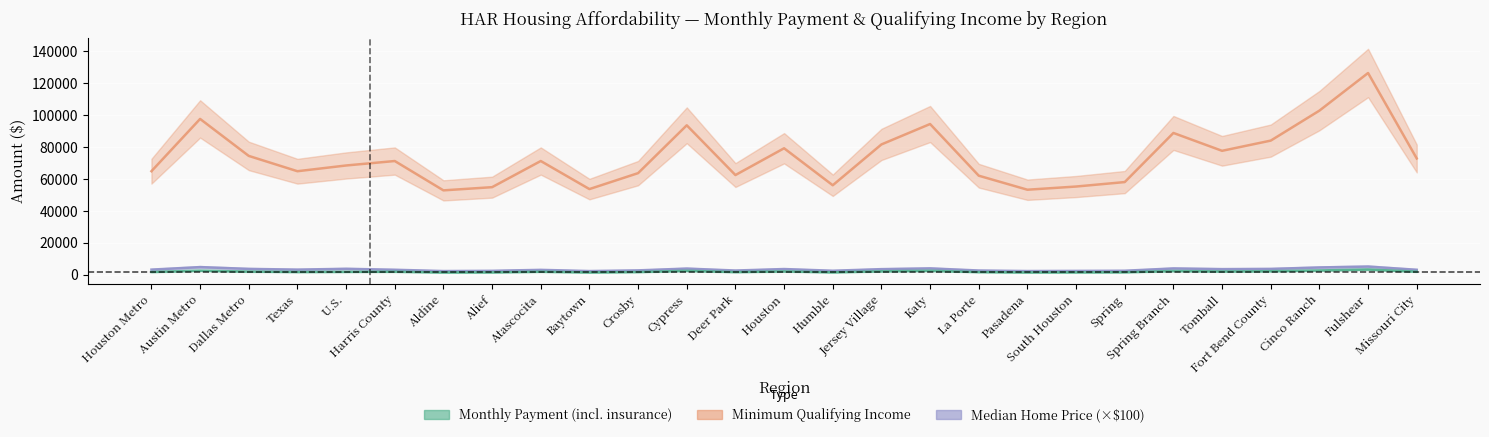

Read the Monthly Payment value at Cinco Ranch.

102800.0